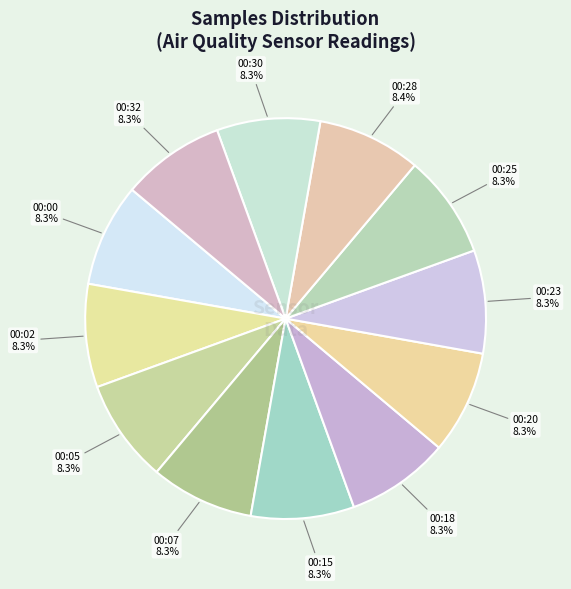

How many segments does this pie chart have?

12